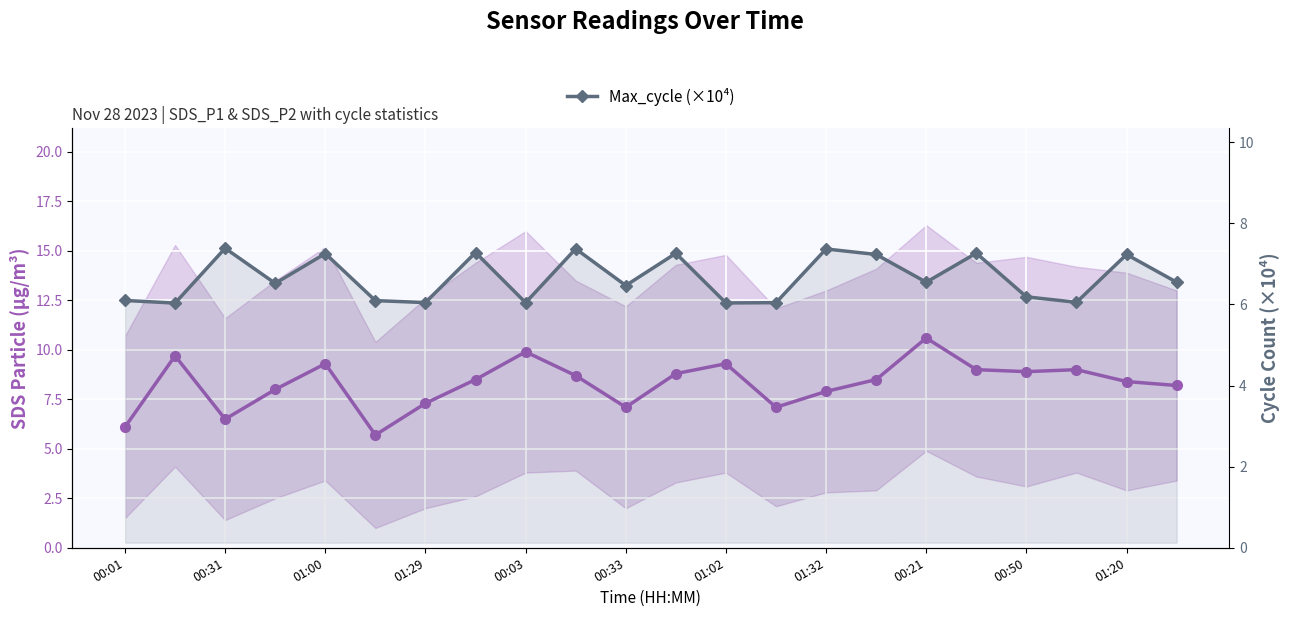

Does the chart display data point markers on the line(s)?

Yes